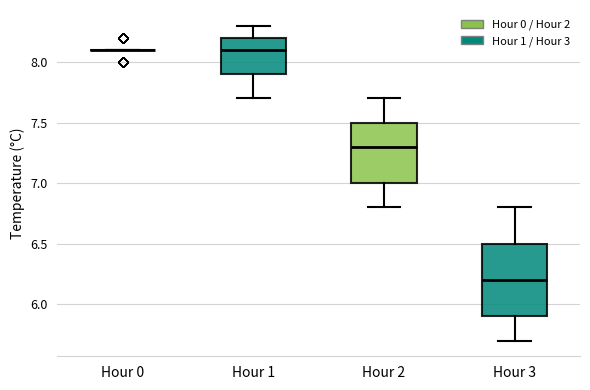

Comparing the boxes themselves (not the whiskers), which one is the tallest?

Hour 3